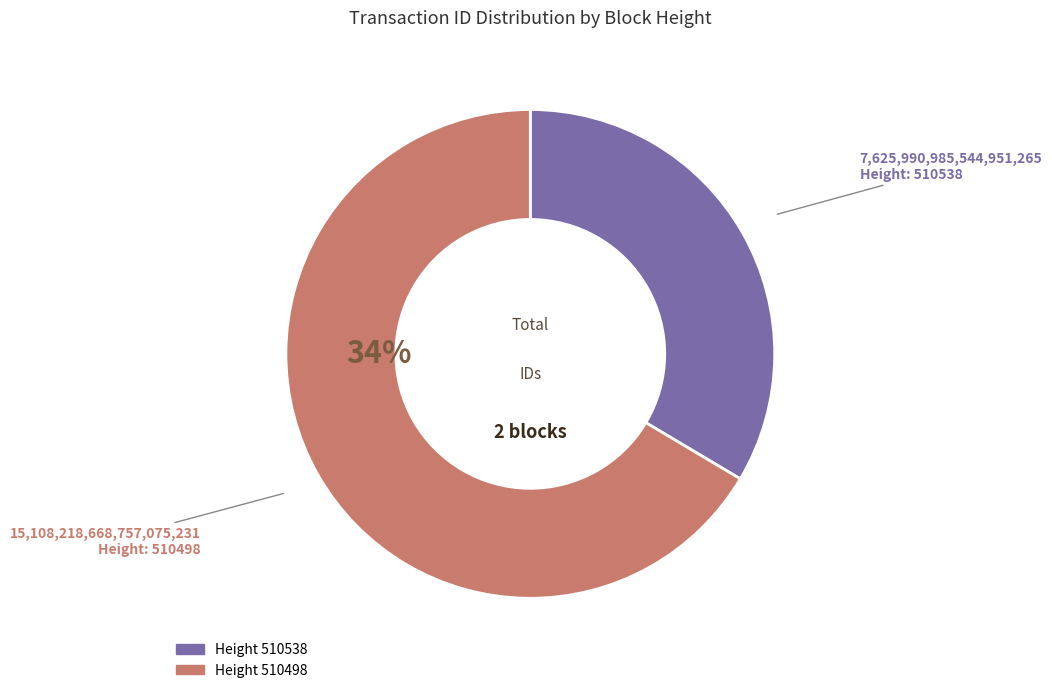

To the nearest percent, what percentage of the pie is 510538?

34%